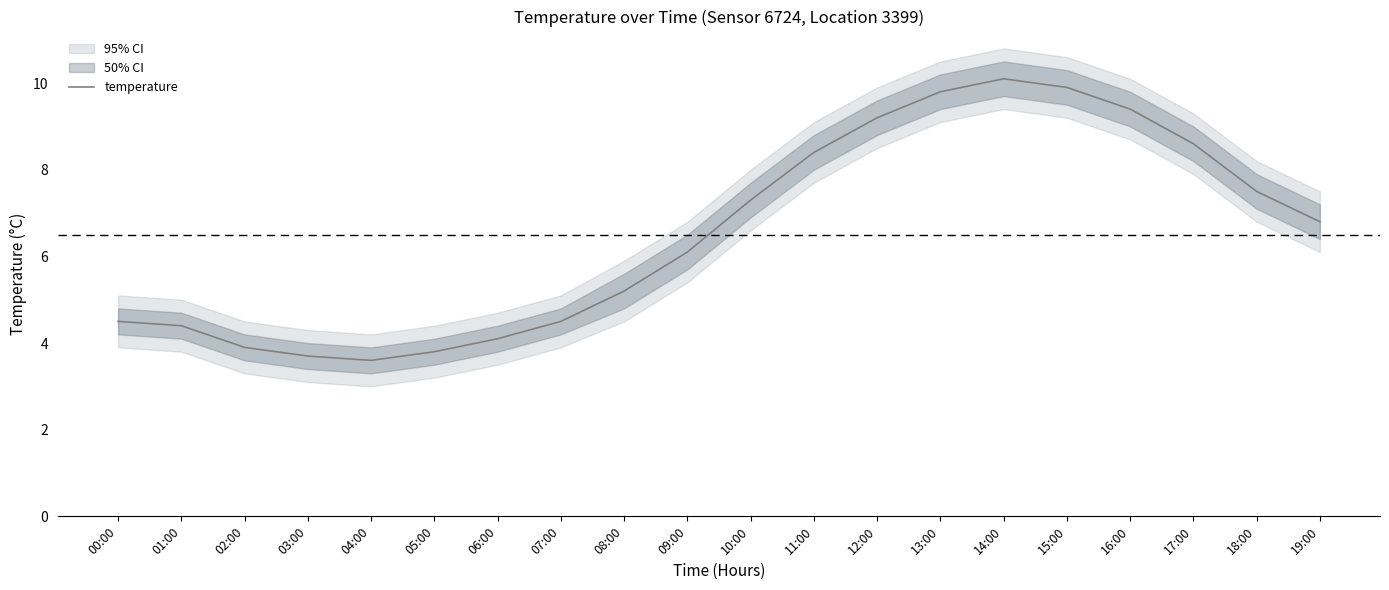

What is the ratio of the value at 07:00 to the value at 09:00?

0.7